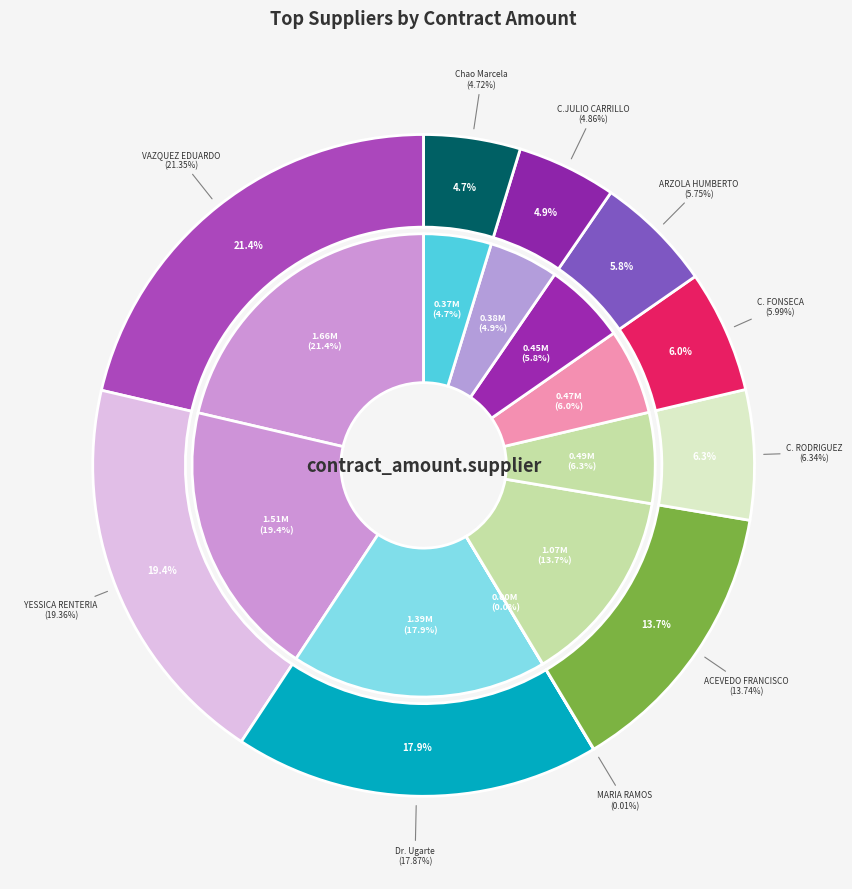

To the nearest percent, what is the difference between the Dr. Fernando de Jesus Sanchez Ugarte and C. ALEJO GARCIA RODRIGUEZ slice percentages?

12%